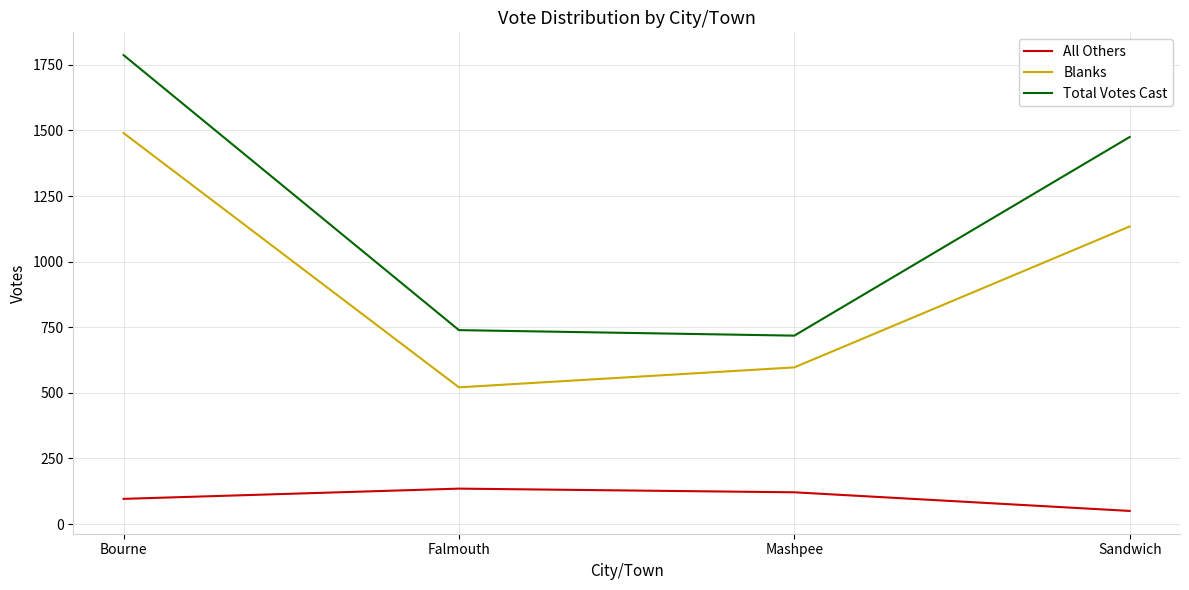

True or false: All Others has a value of 96 at Bourne.

True